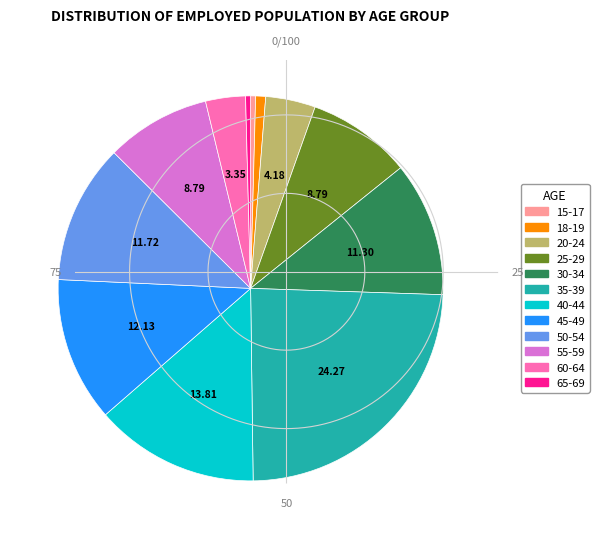

Combined, do 35-39 and 40-44 account for over 50%?

No